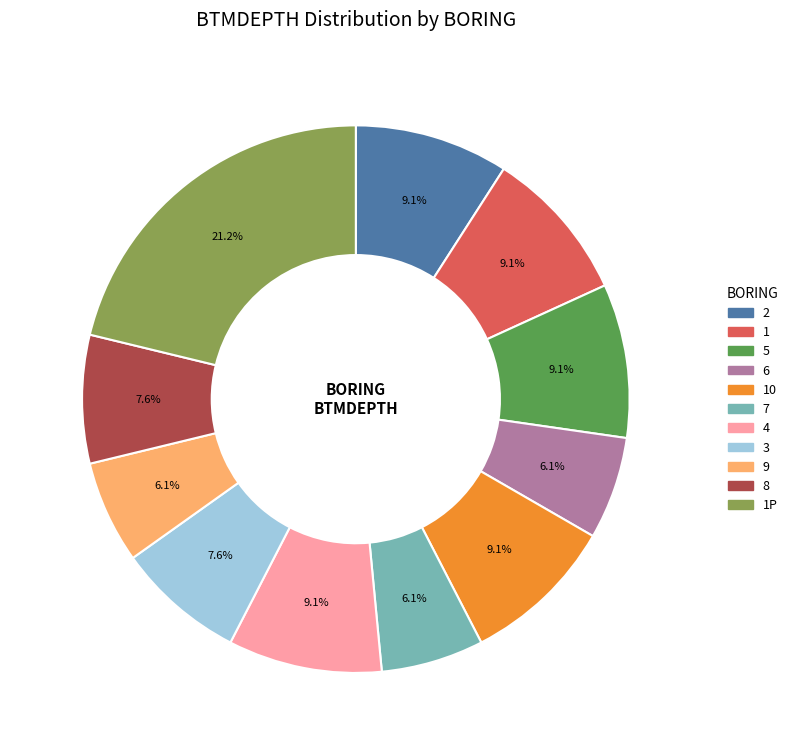

To the nearest percent, what is the average slice percentage?

9%